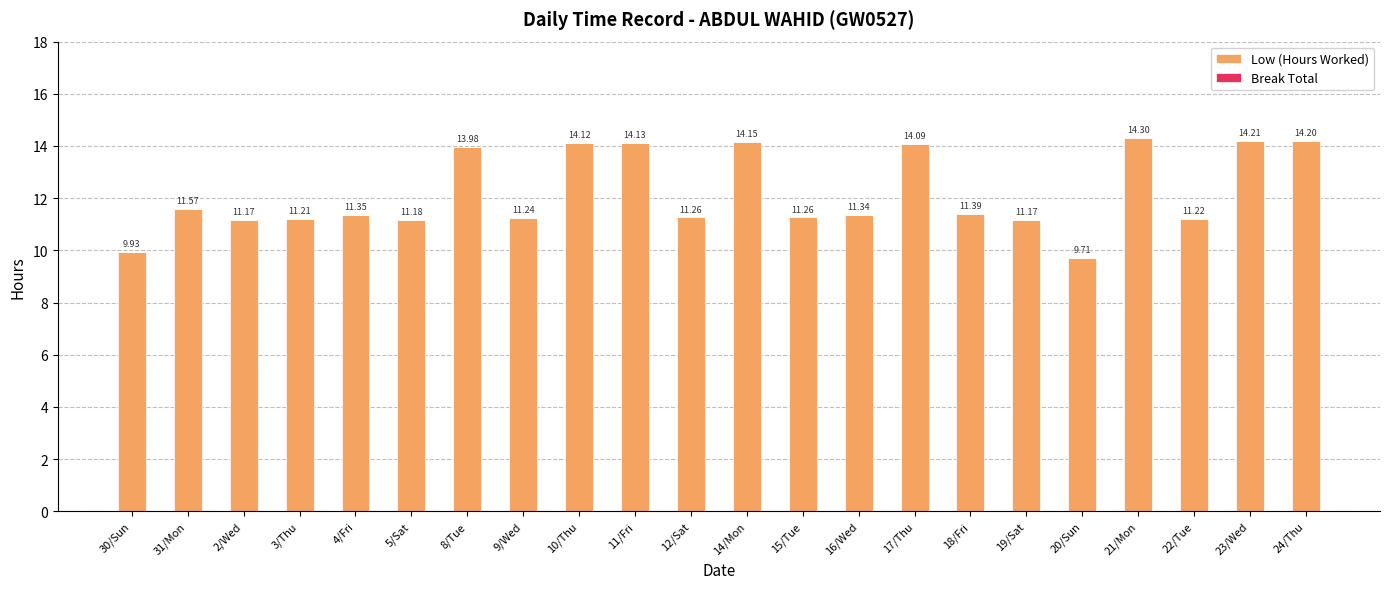

Approximately how many times larger is the value at 2/Wed compared to 5/Sat?

1.0